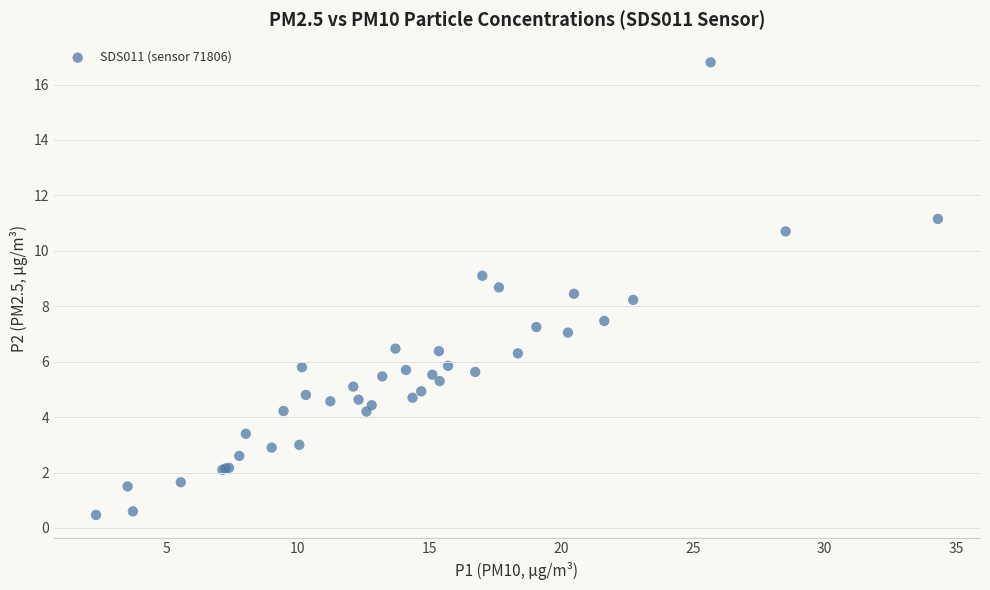

What Y value in the scatter plot is closest to 8?

8.2